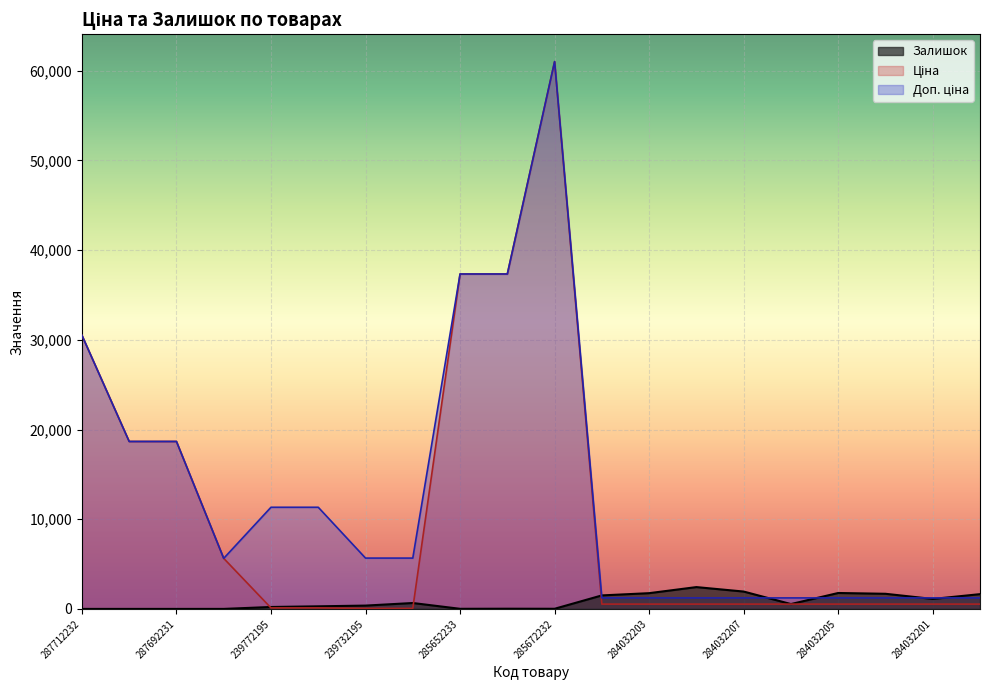

True or false: Ціна has a value of 16.6 at 239732179.

False